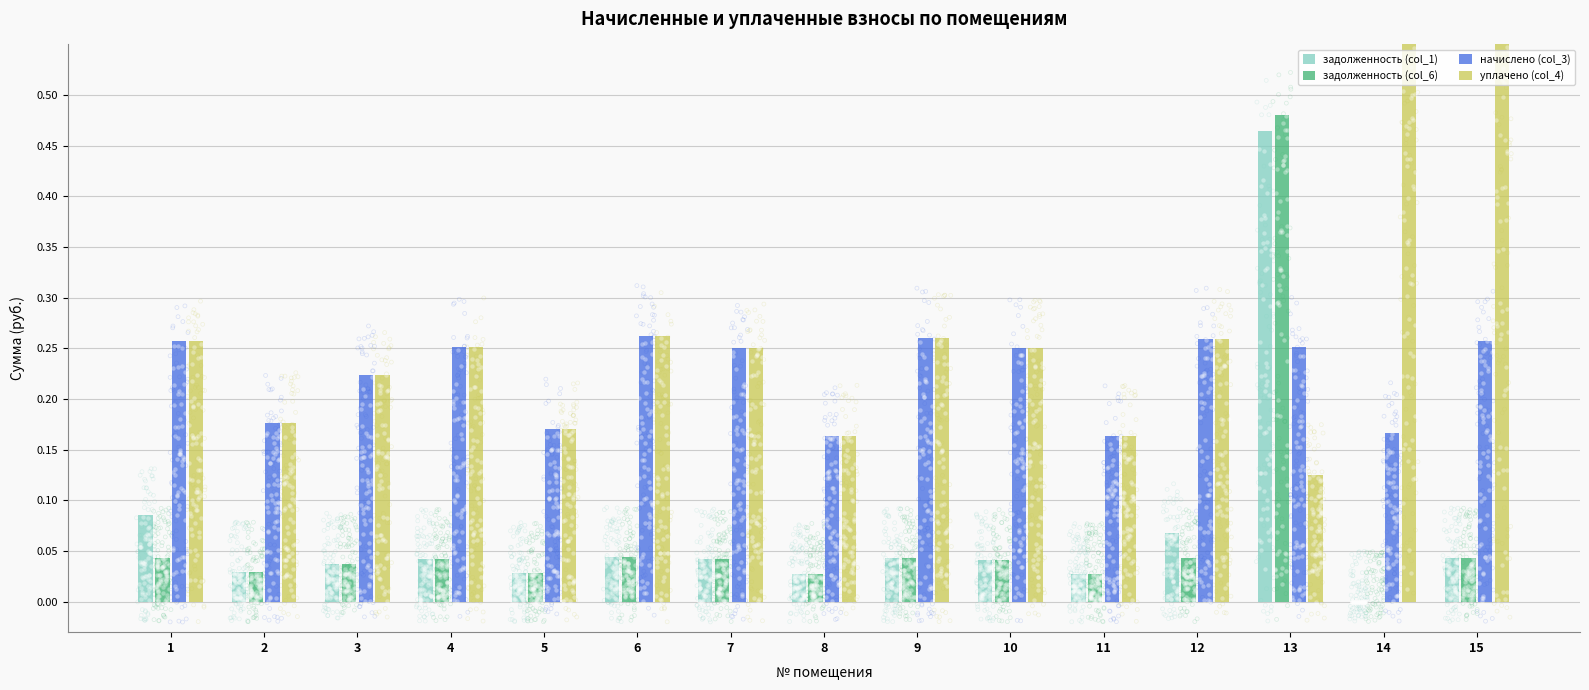

At which category is the sum across all series the highest?

13